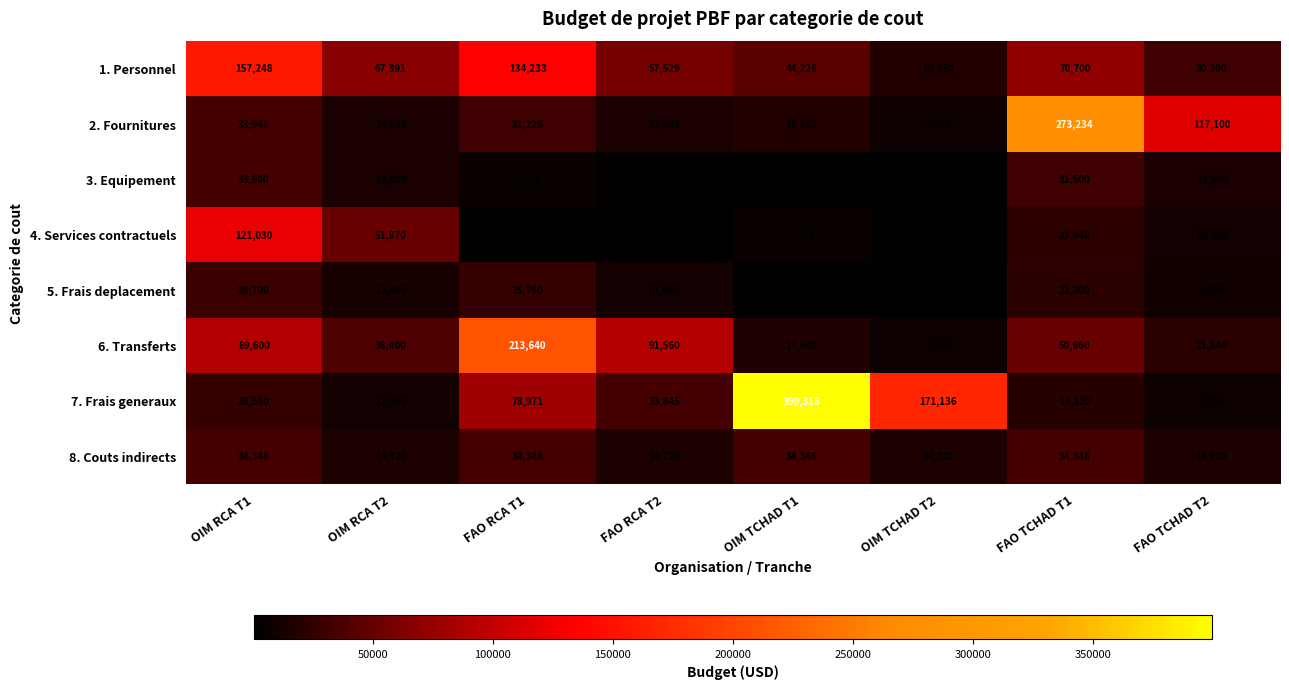

What is the difference between the maximum and minimum values in the 4. Services contractuels series?

120370